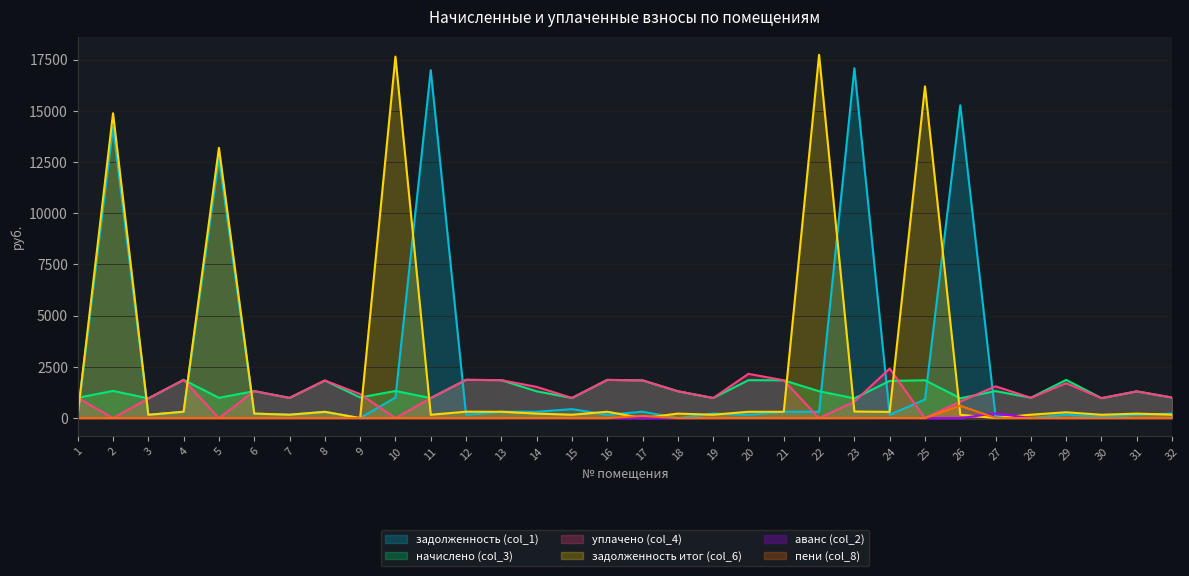

How many data points does each series have?

32